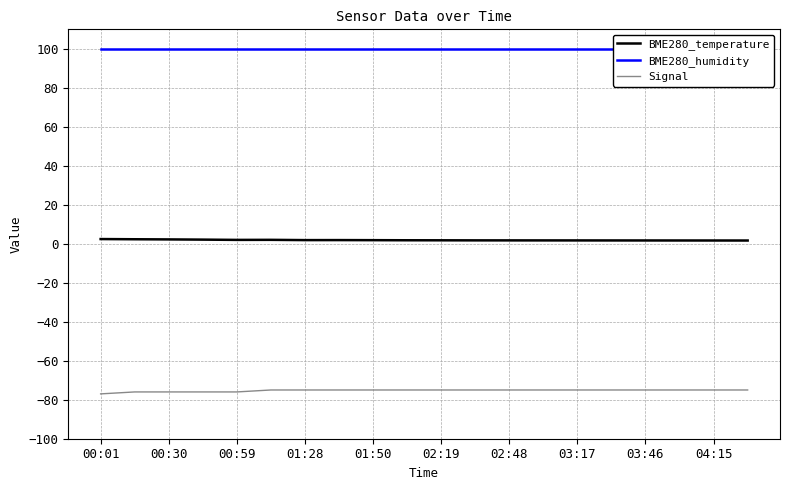

Rank the series by their average value, from highest to lowest.

BME280_humidity, BME280_temperature, Signal